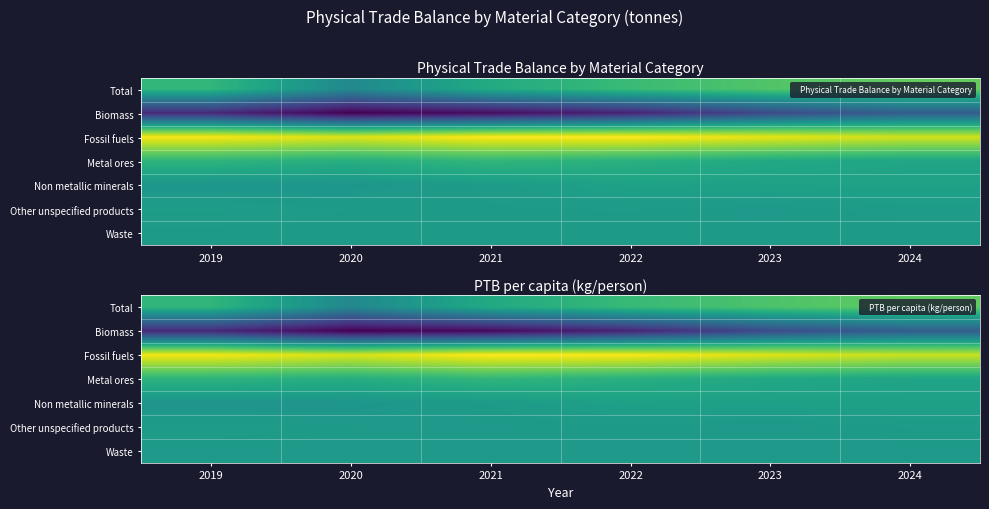

Count the number of categories in the chart.

6